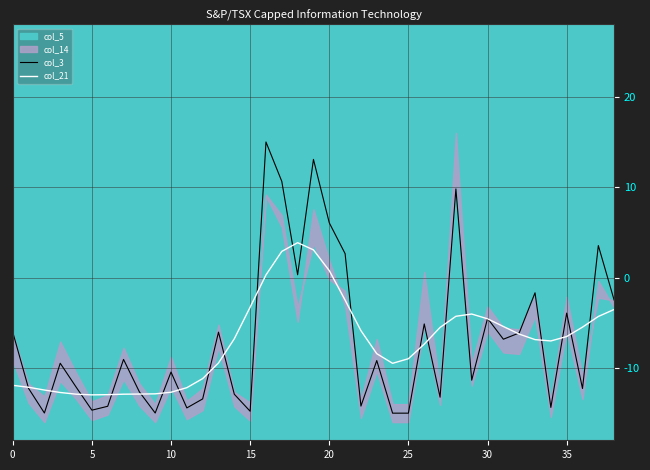

Is this an area chart (filled region under the line)?

No